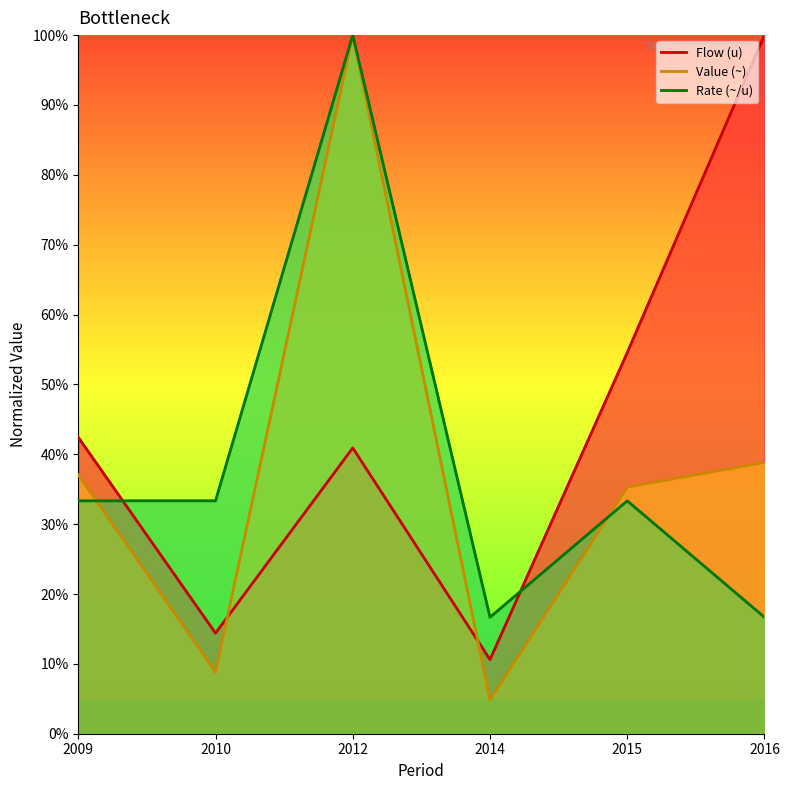

Does the chart display data point markers on the line(s)?

No